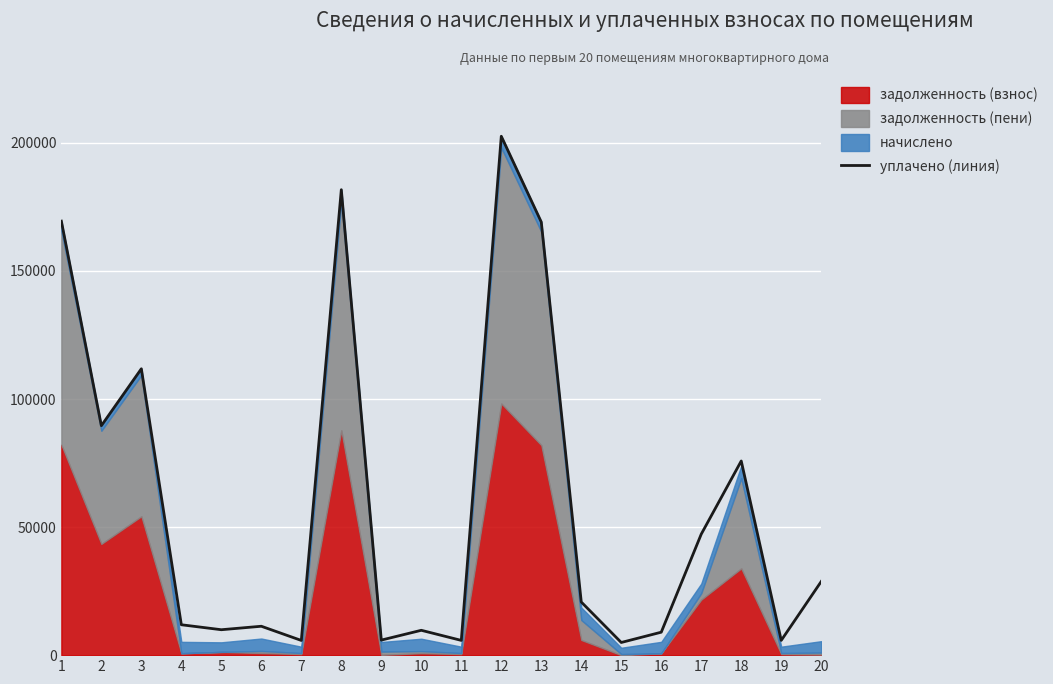

What is the change in value from 15 to 20?

+23815.9